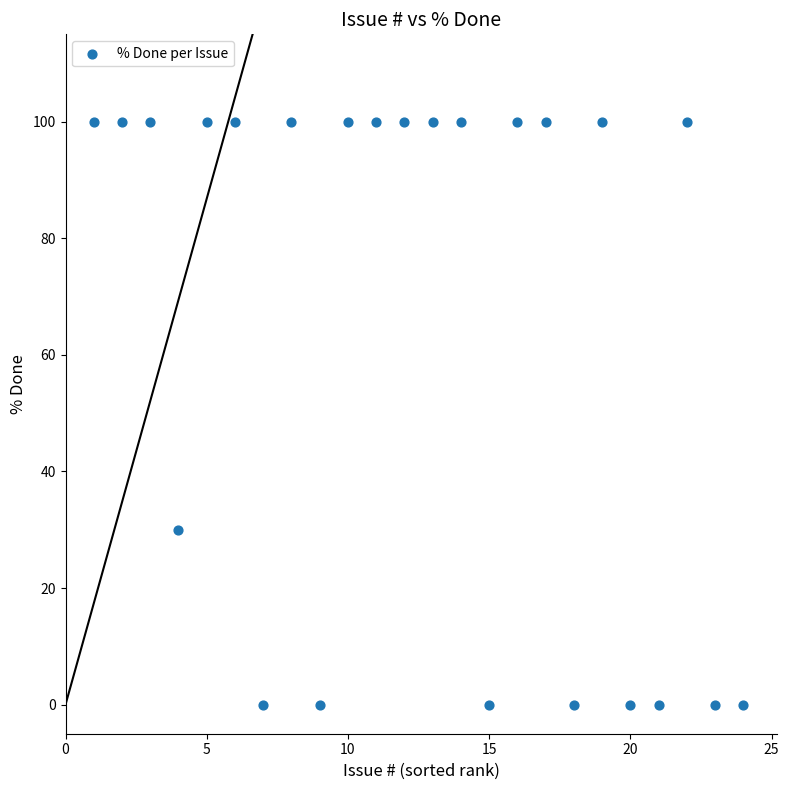

What Y value in the scatter plot is closest to 50?

30